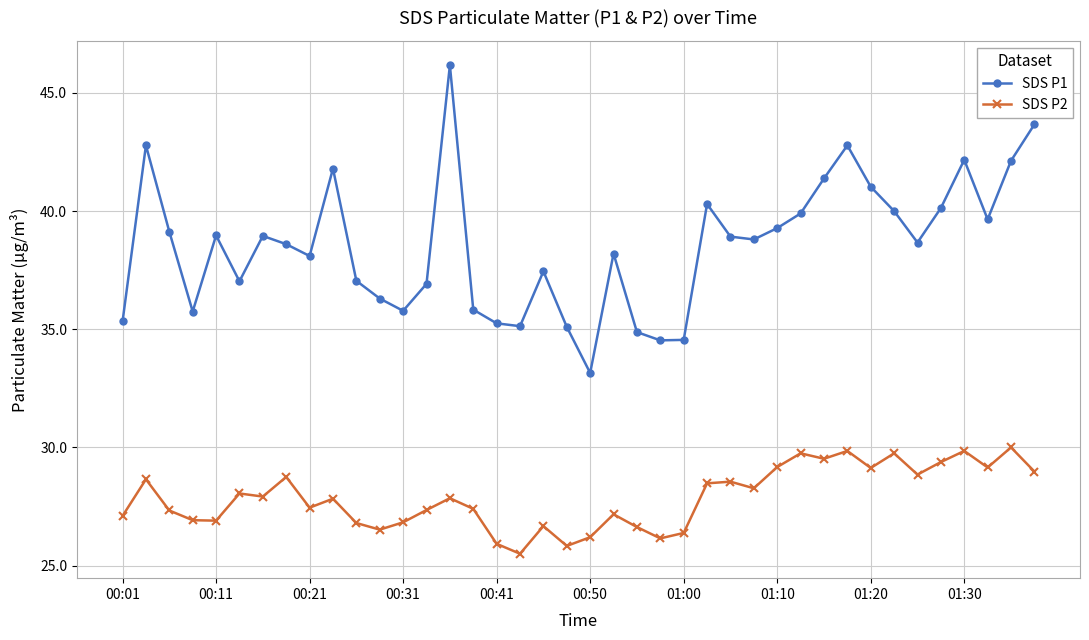

Which series has the largest total across all categories?

SDS P1